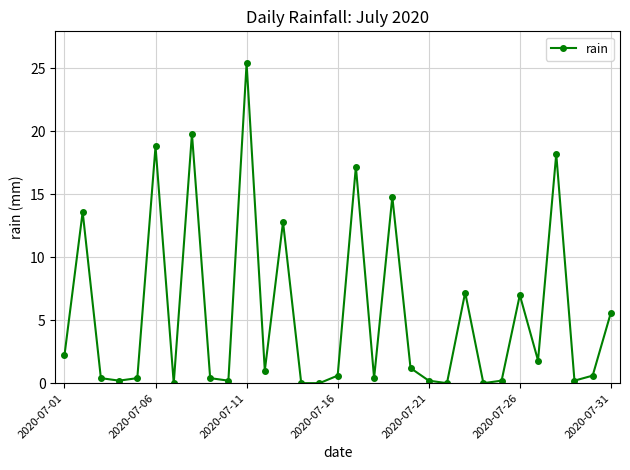

What is the maximum value shown in the chart?

25.4